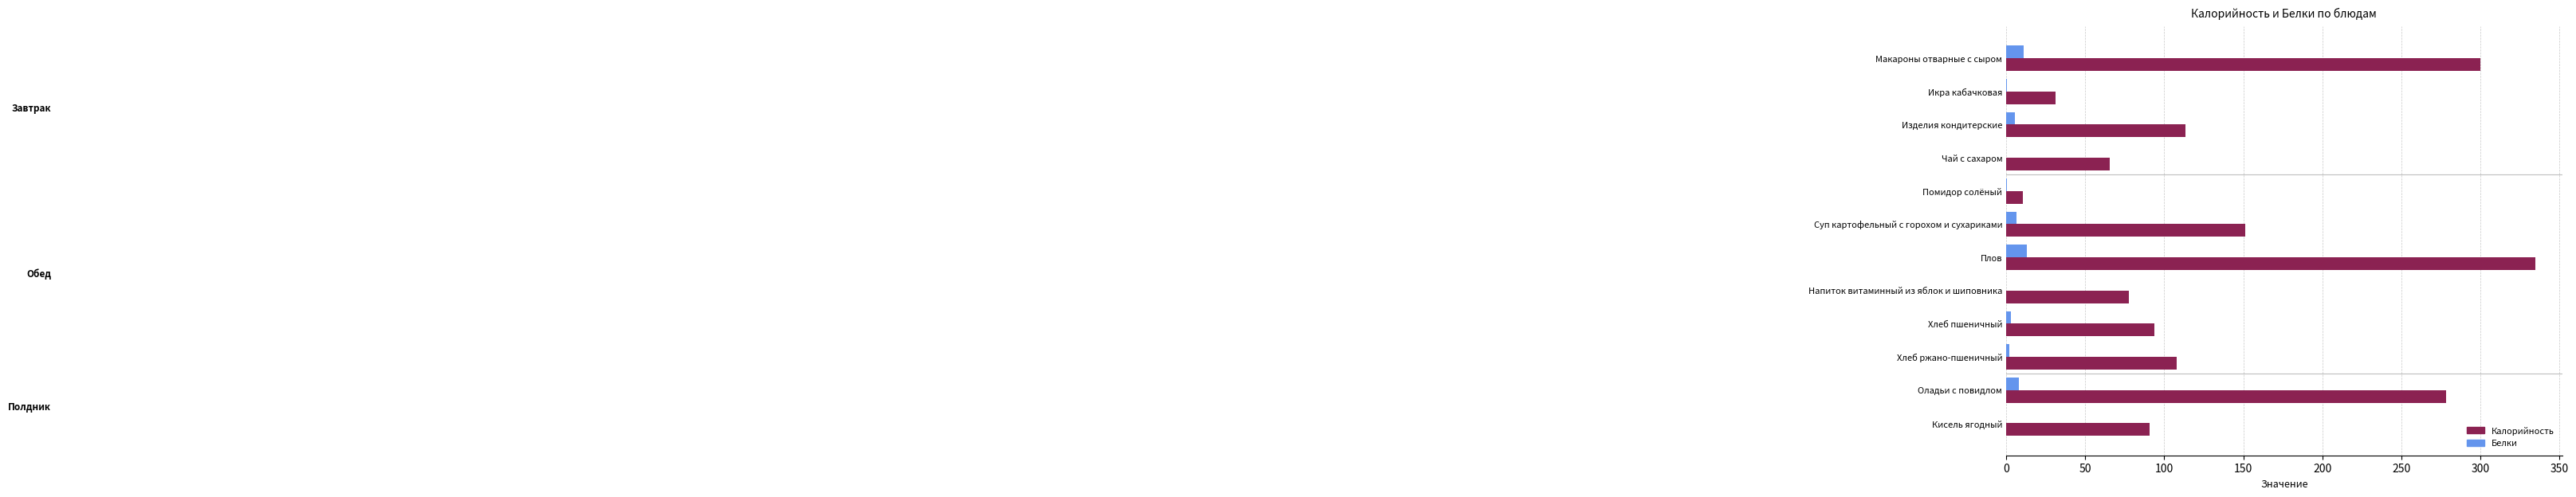

What is the sum of all Калорийность values?

1655.5